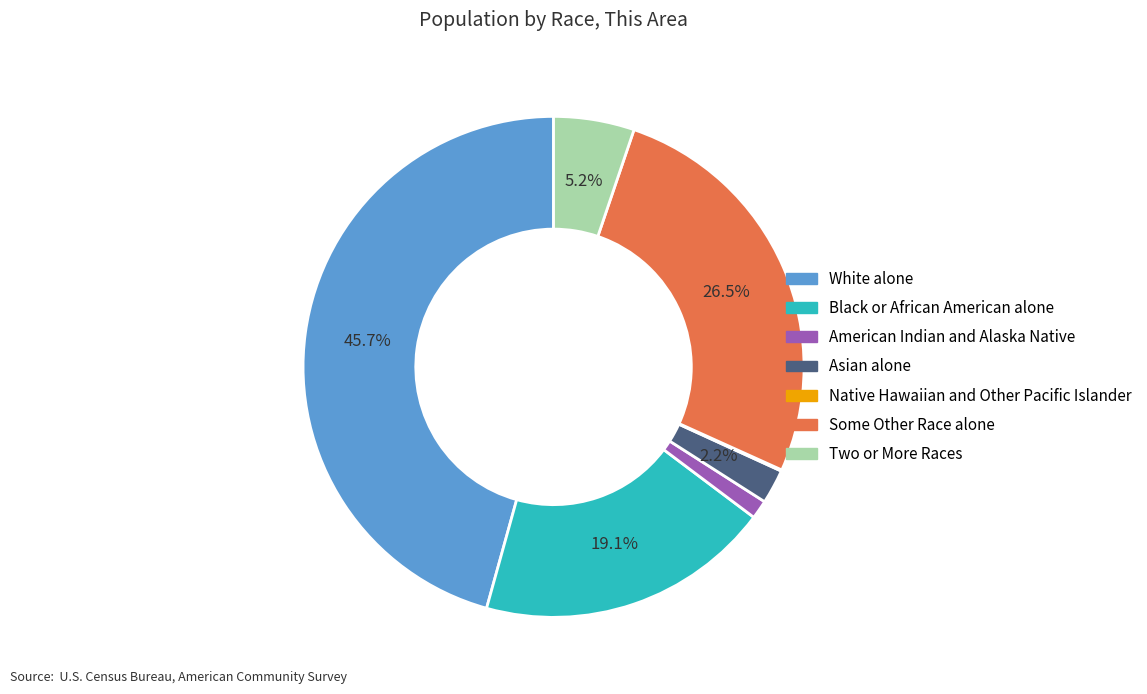

What is the largest slice in the pie chart?

White alone